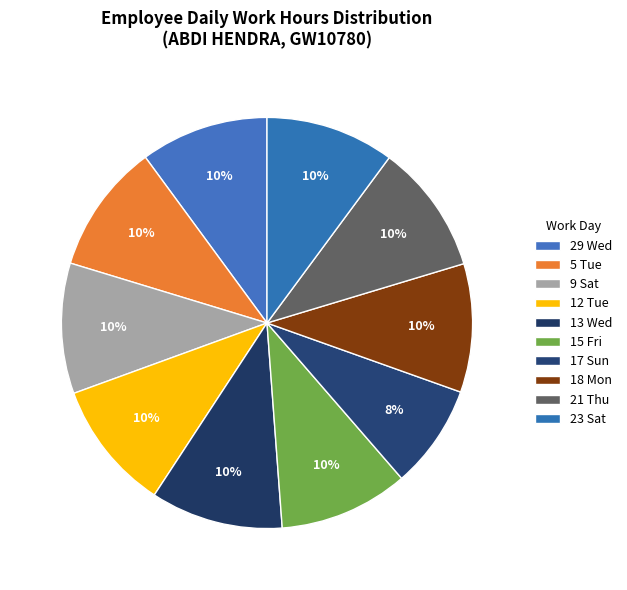

Rank the categories by value from highest to lowest.

13 Wed, 9 Sat, 5 Tue, 12 Tue, 21 Thu, 15 Fri, 23 Sat, 18 Mon, 29 Wed, 17 Sun